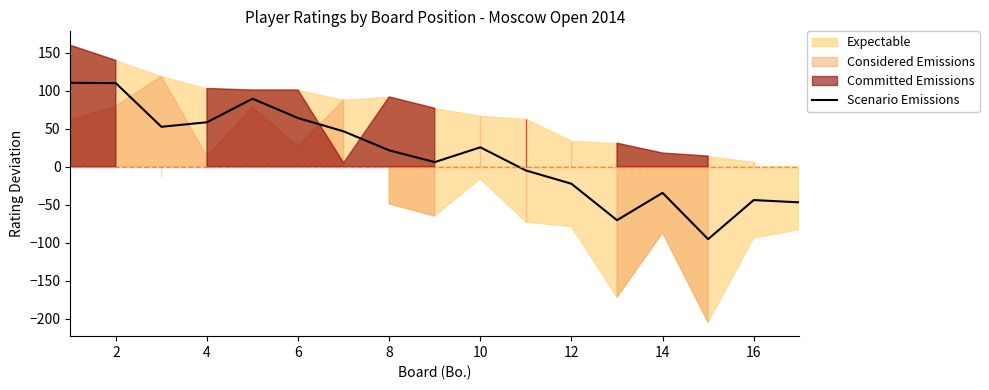

How many interior local valleys (lower than both neighbors) does the data have?

4